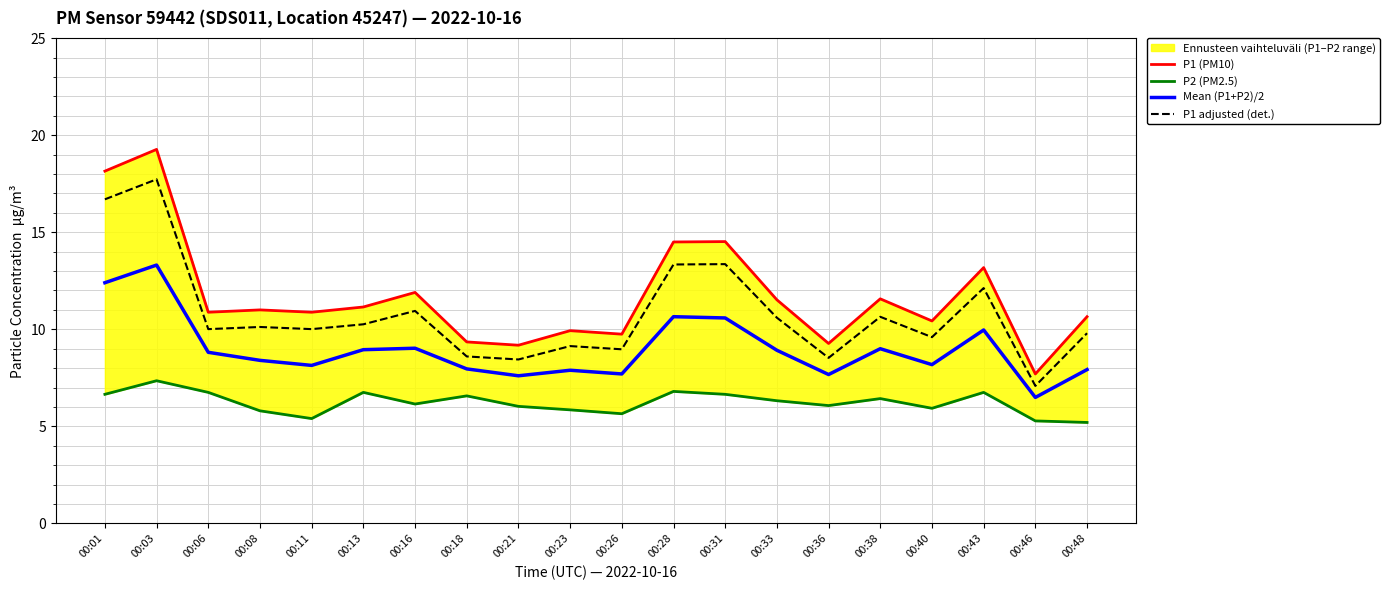

At which category is the sum across all series the highest?

00:03